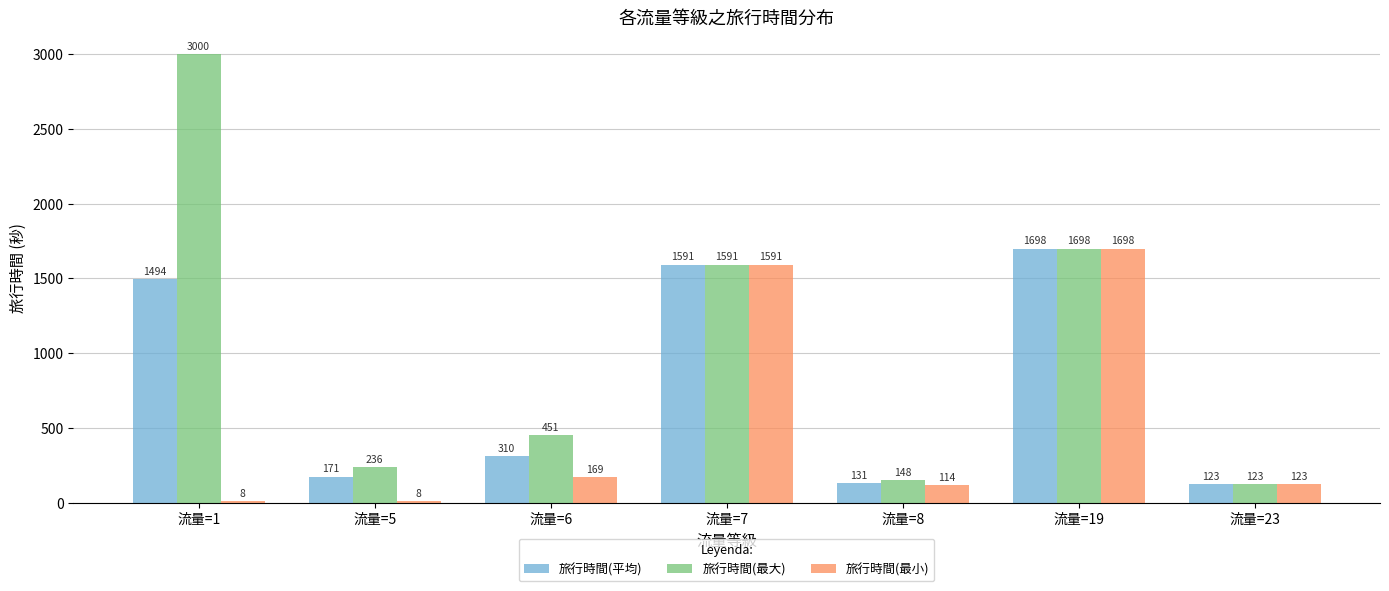

At which label does 旅行時間(平均) first exceed 310?

流量=1